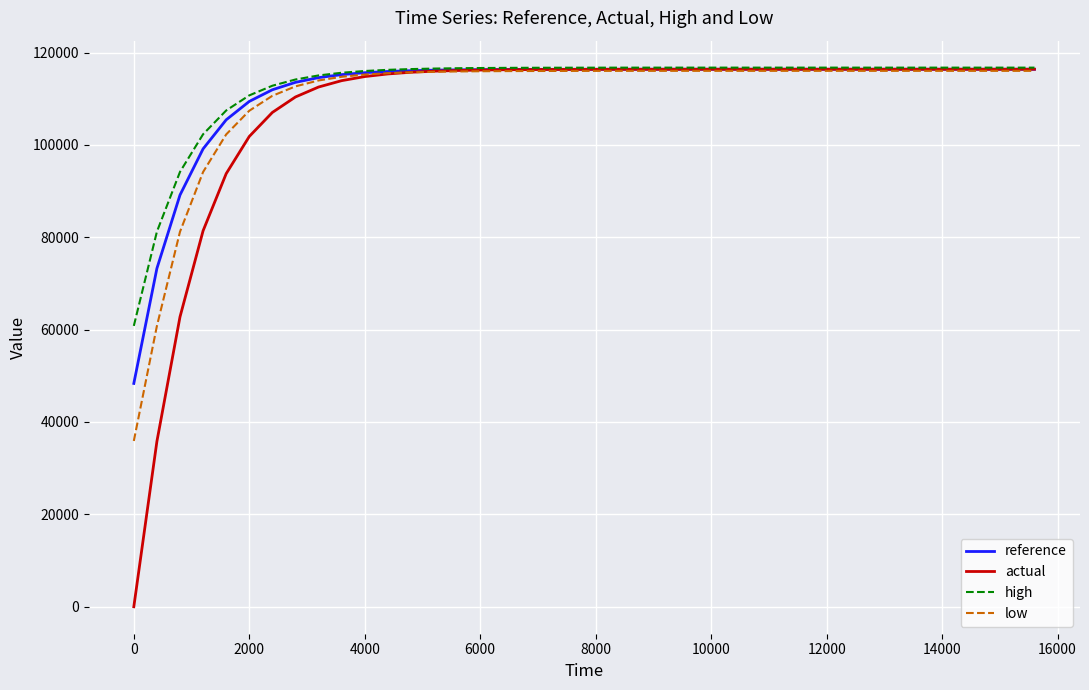

What is the maximum value for high?

116730.2